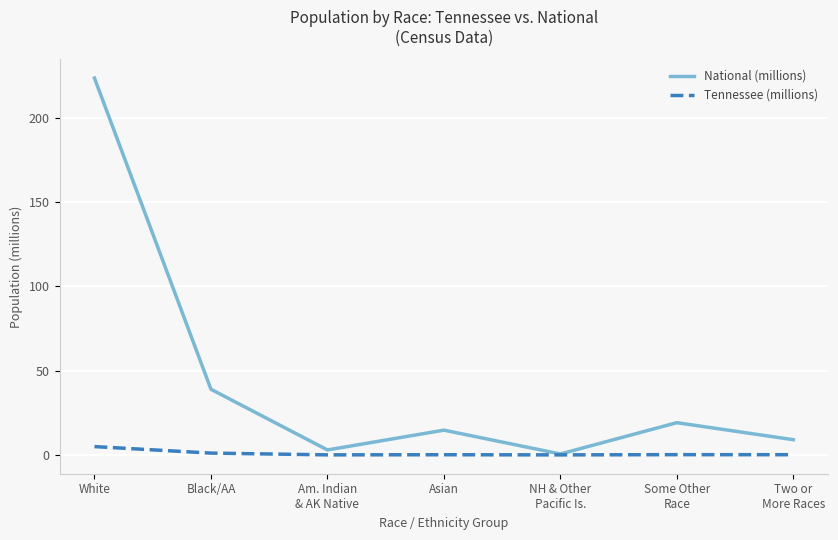

What is the difference between the highest and lowest values at Asian?

14.6